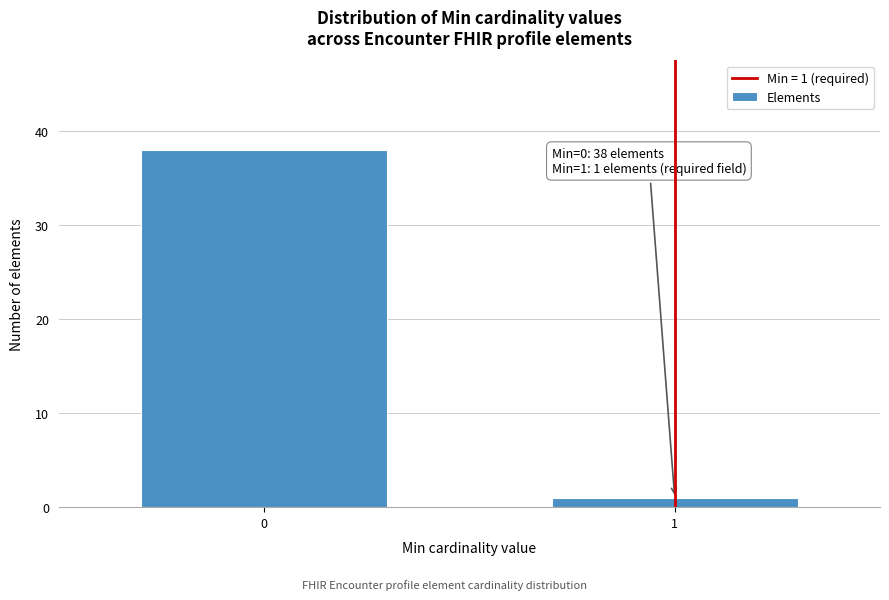

Reading right to left, extract all data points from this chart.

1=1	0=38